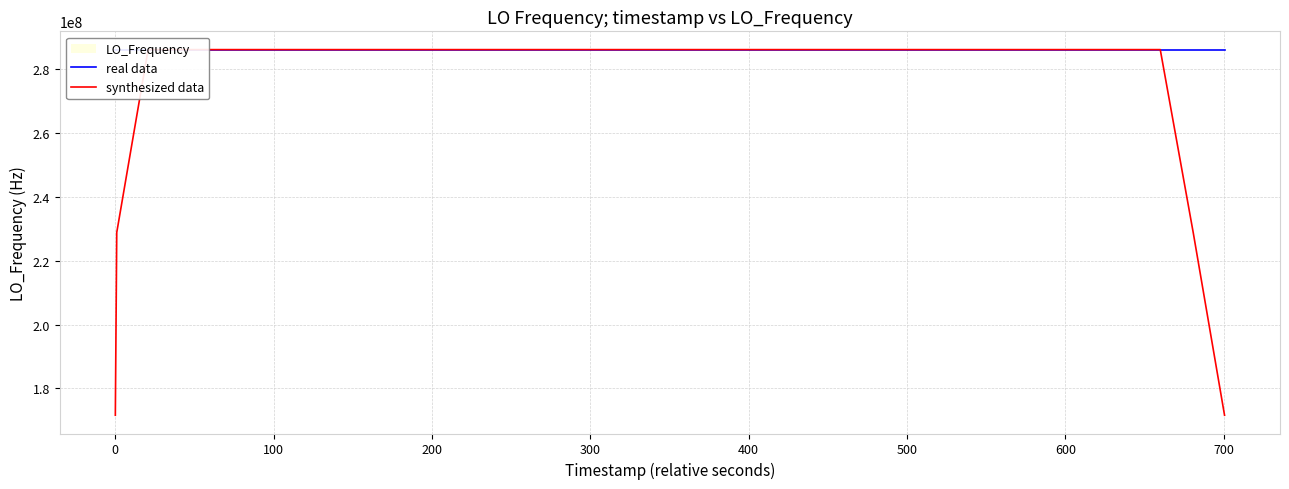

Reading left to right, transcribe all the data shown in this chart.

real data: 286046998.6	286046998.6	286046998.5	286046999.8	286047001.2	286047000.1	286047002.0	286047000.1	286047001.9	286047002.4	286047003.8	286047004.1	286047004.1	286047003.9	286047001.4	286047001.6	286047000.1	286046999.7	286047001.9	286047001.9	286047002.2	286047002.6	286047002.7	286047002.2	286047003.9	286047002.2	286047002.2	286047002.1	286047002.3	286047001.4	286047002.9	286047002.9	286047003.2	286047001.3	286047002.2	286047002.0	286047004.3	286047002.4	286047001.8
synthesized data: 171628199.1	228837599.1	286046999.3	286046999.6	286047000.3	286047000.6	286047001.1	286047001.3	286047002.0	286047002.5	286047003.3	286047003.7	286047003.5	286047003.0	286047002.2	286047001.3	286047000.9	286047001.0	286047001.2	286047001.7	286047002.3	286047002.3	286047002.7	286047002.7	286047002.6	286047002.5	286047002.5	286047002.0	286047002.2	286047002.3	286047002.5	286047002.3	286047002.5	286047002.3	286047002.6	286047002.4	286047002.5	228837602.1	171628201.7